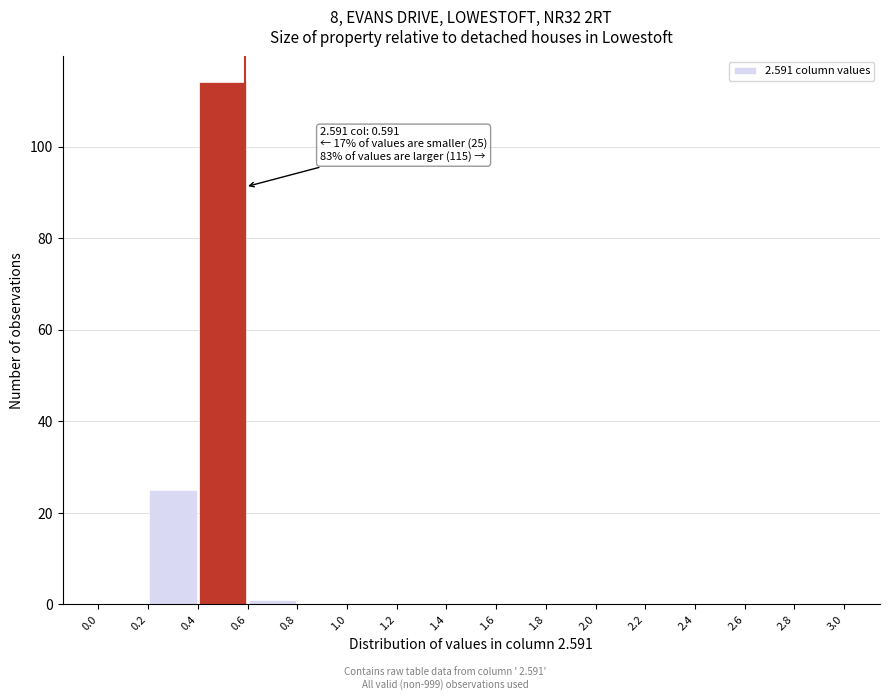

Over which range of the x-axis is the bar tallest?

0.4 to 0.6